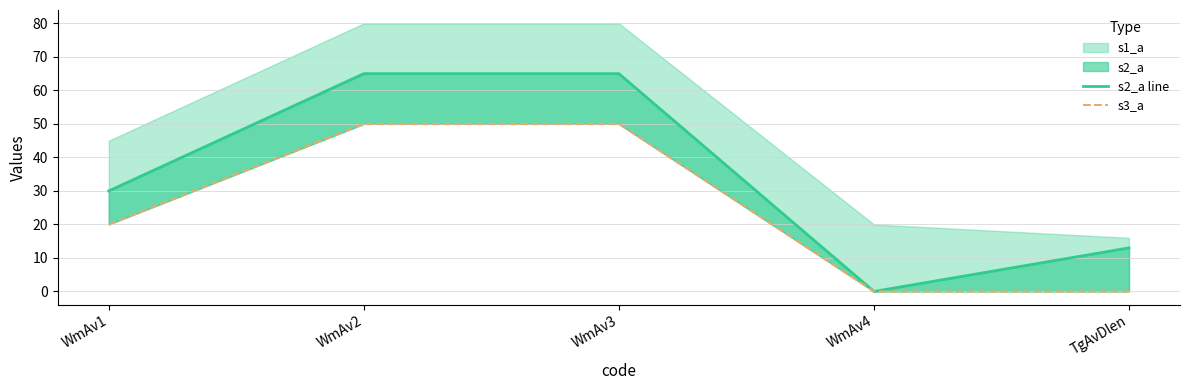

How many data points does each series have?

5